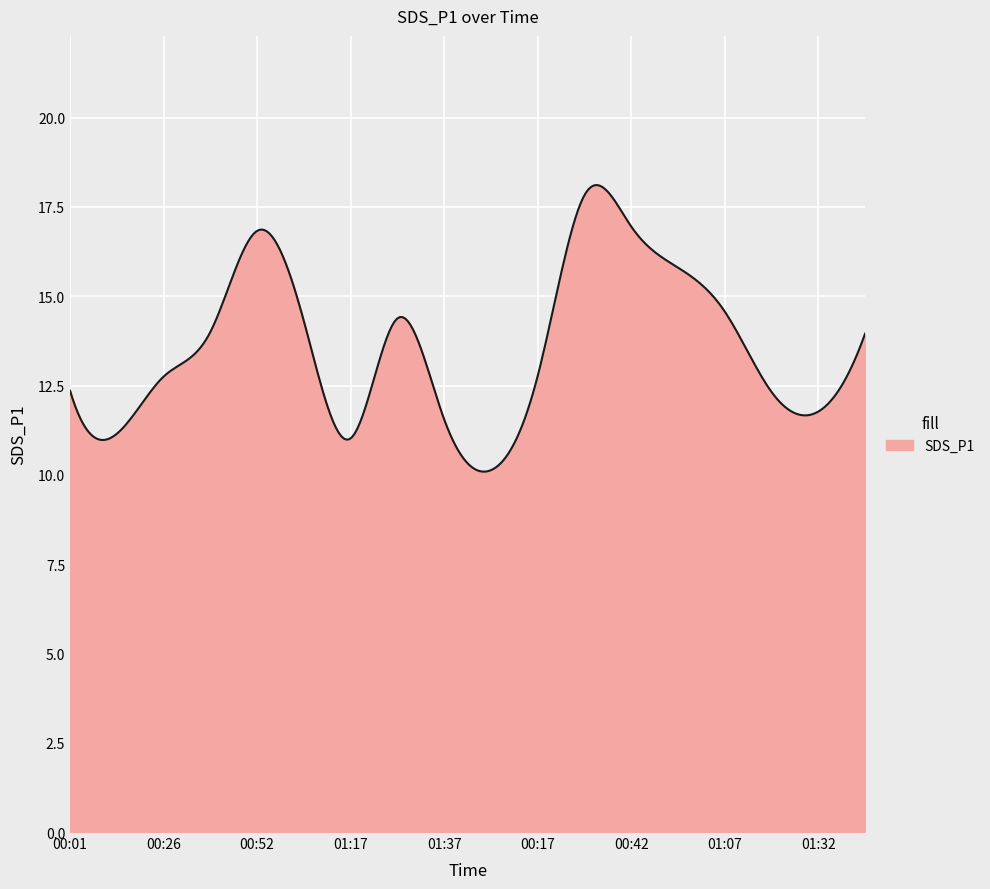

What is the smallest value displayed?

10.1